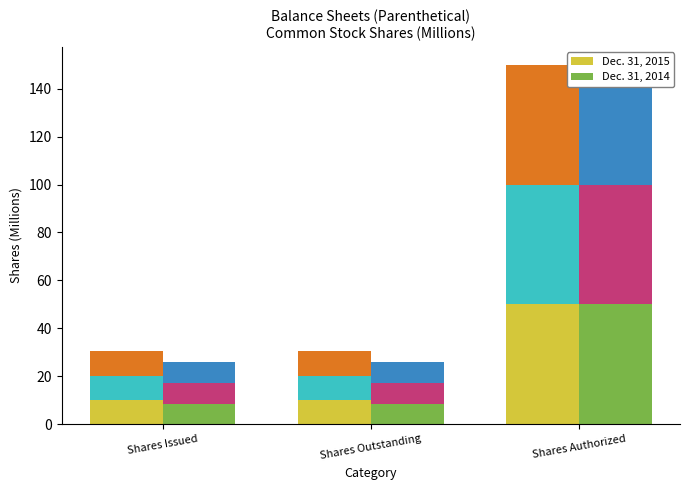

What is the highest value of the Dec. 31, 2014 series?

50.0